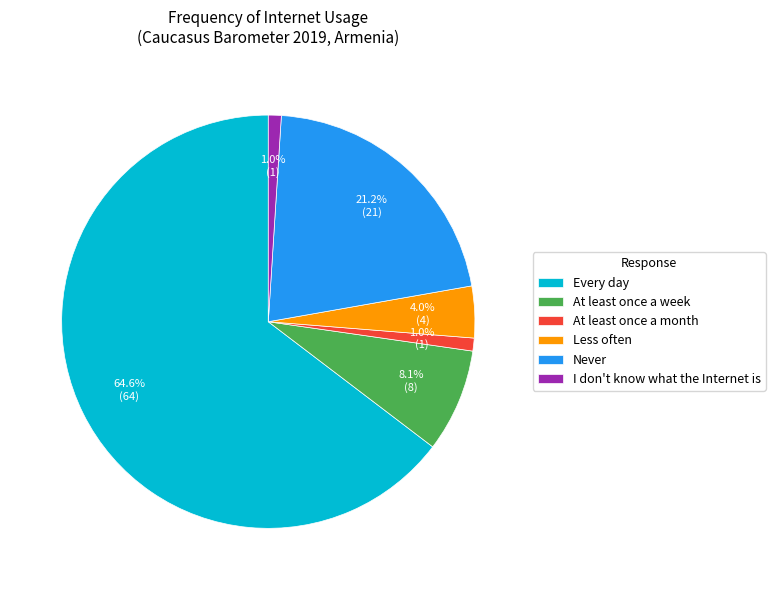

Is the sum of At least once a week and Every day greater than half?

Yes